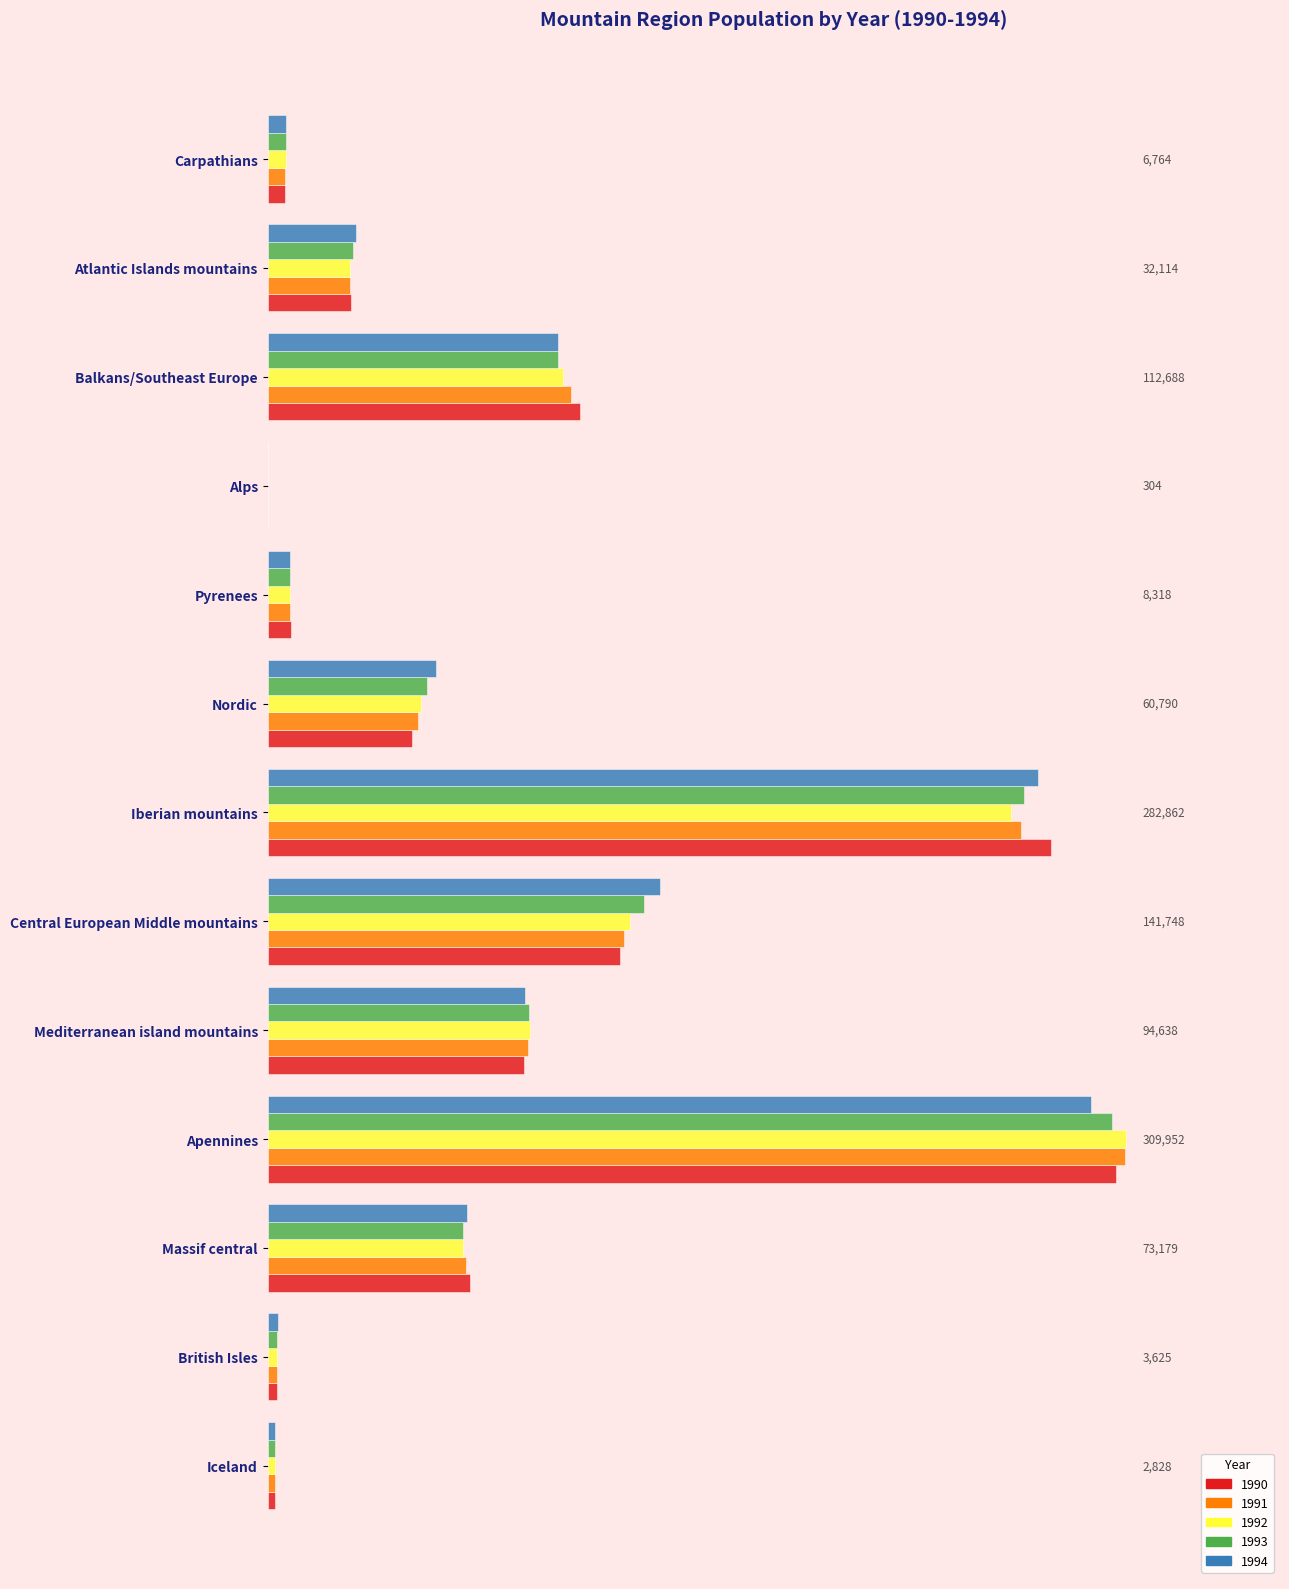

What are all the series names shown in the legend?

1990, 1991, 1992, 1993, 1994